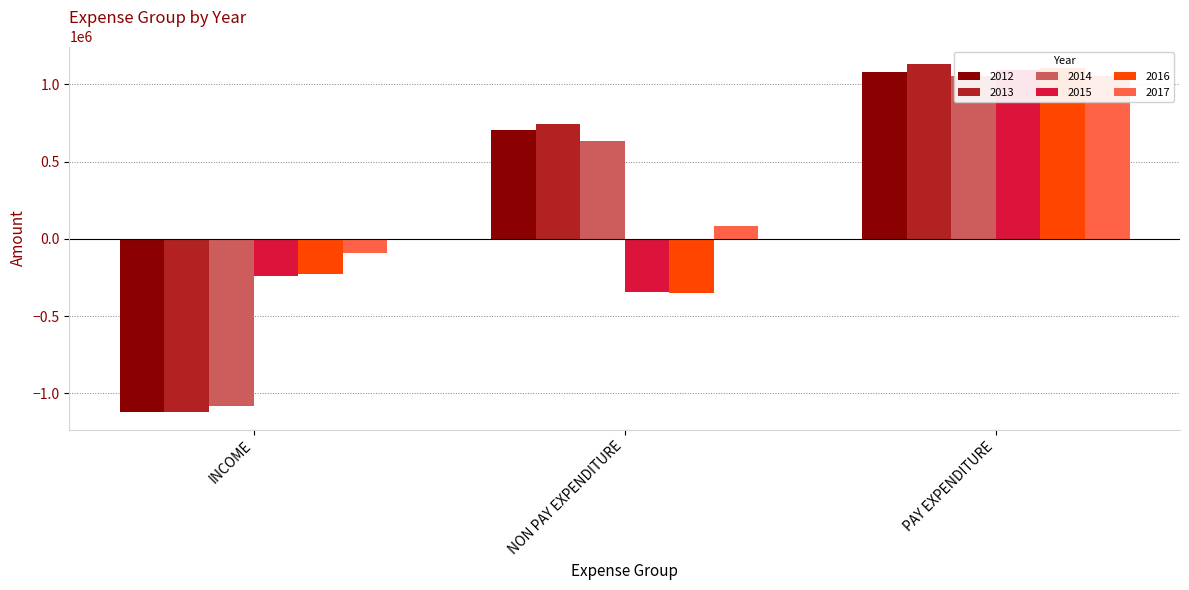

Are the bars grouped side by side (vs. stacked)?

Yes